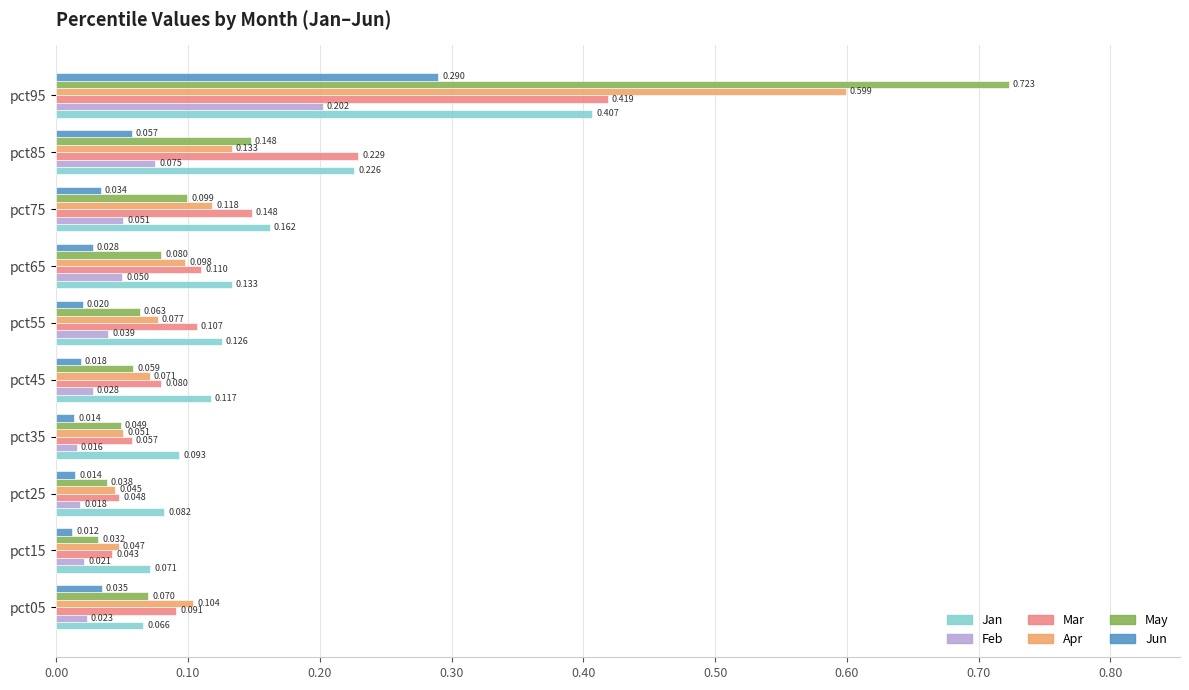

How many categories are shown in the chart?

10